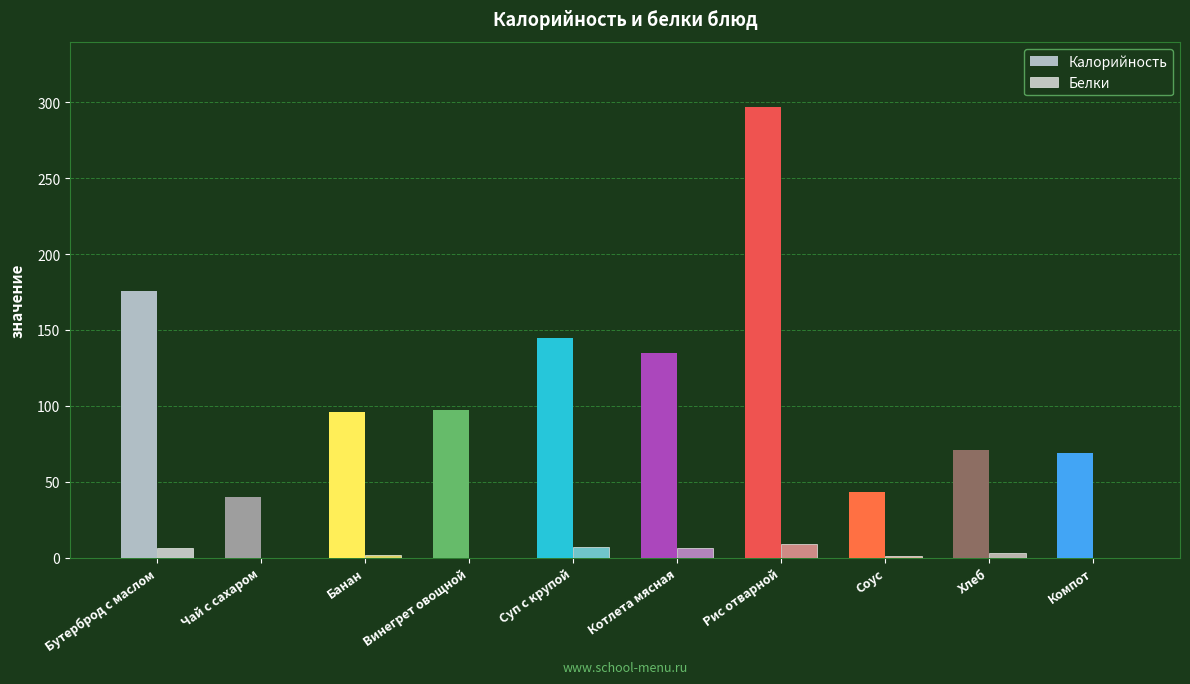

How many groups of bars are there?

10